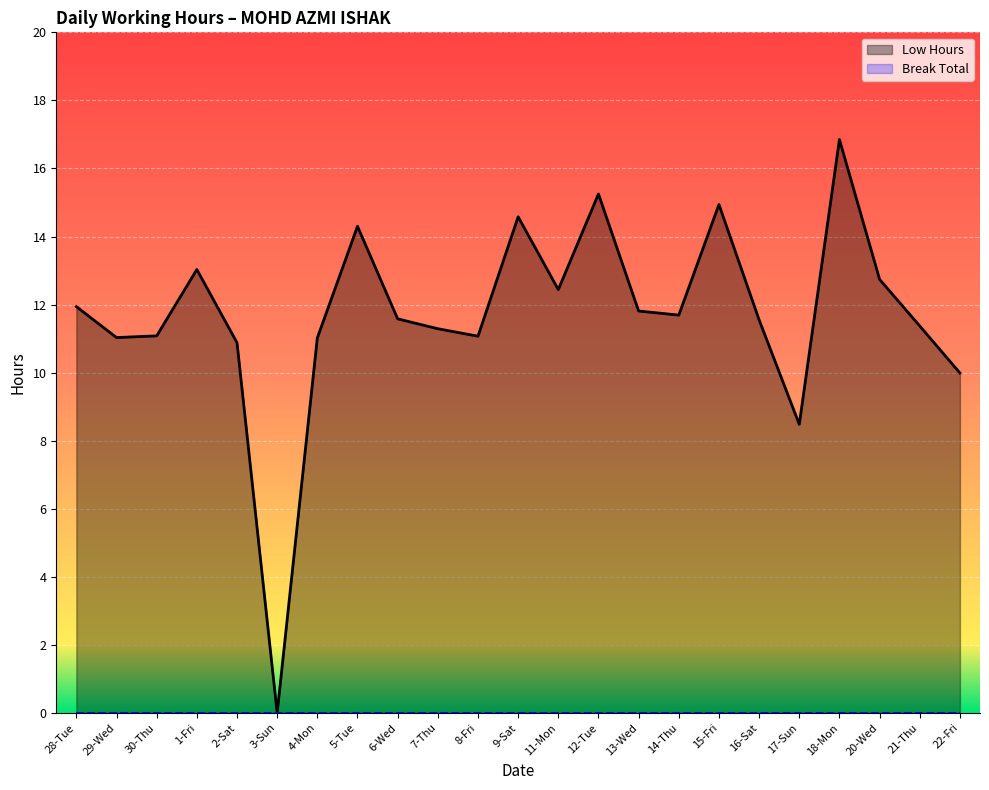

Count the number of categories in the chart.

23